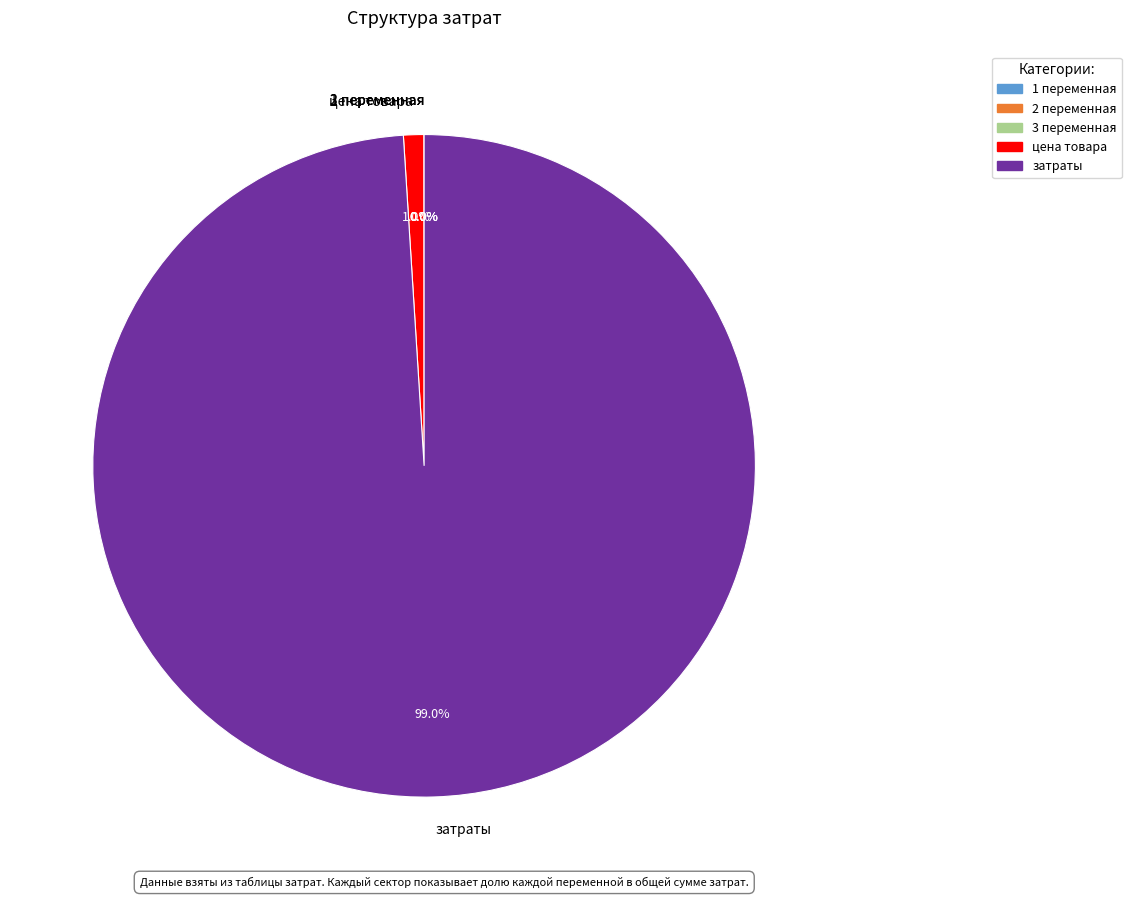

Which category has the biggest portion of the pie?

затраты